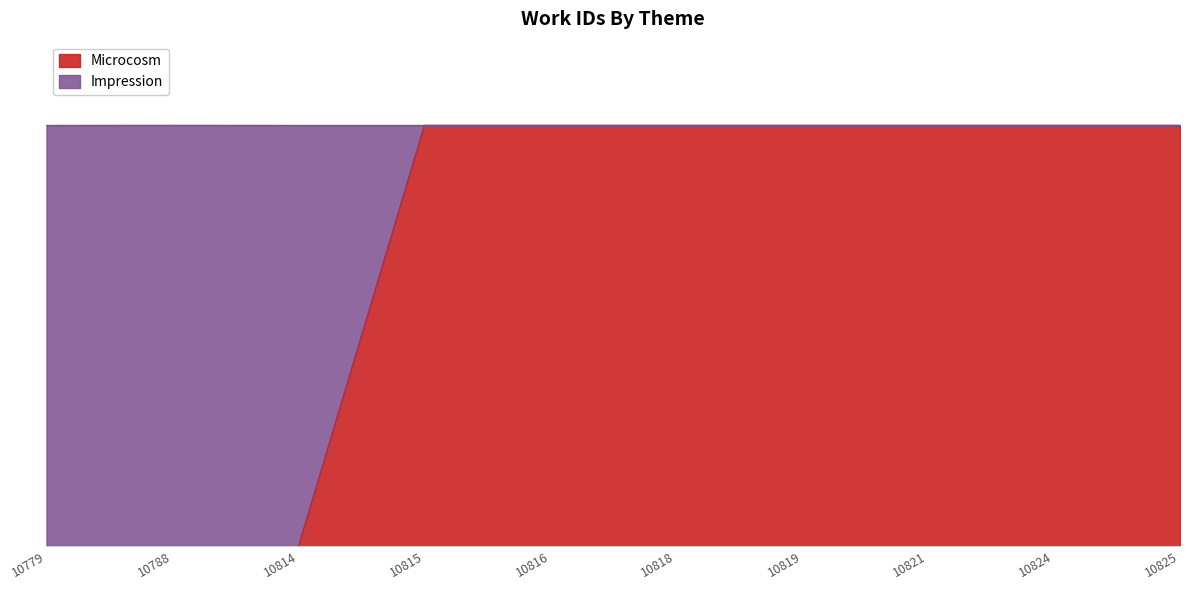

Reading right to left, list all the values displayed in this chart.

10825=4171	10824=4171	10821=4171	10819=4171	10818=4171	10816=4171	10815=4171	10814=0	10788=0	10779=0